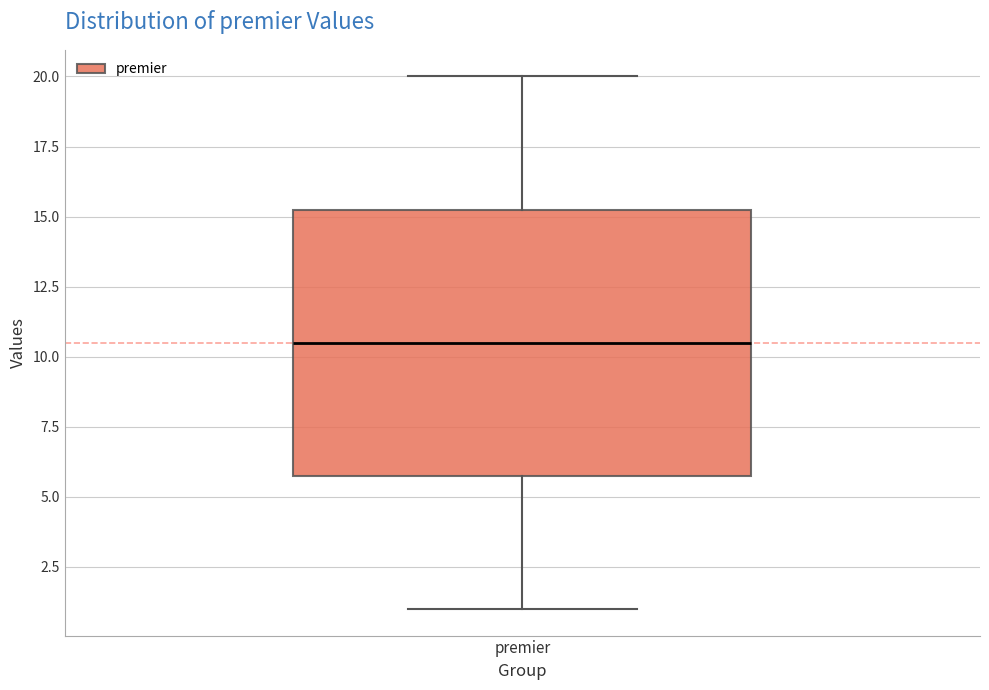

Transcribe this box plot: give where the median line is, the range the box spans, and where the two whiskers end, as read against the y-axis. The values are not printed on the chart, so give them approximately, as read against the axis.

median 10.5, box 6.0 to 15.5, whiskers 1.0 to 20.0